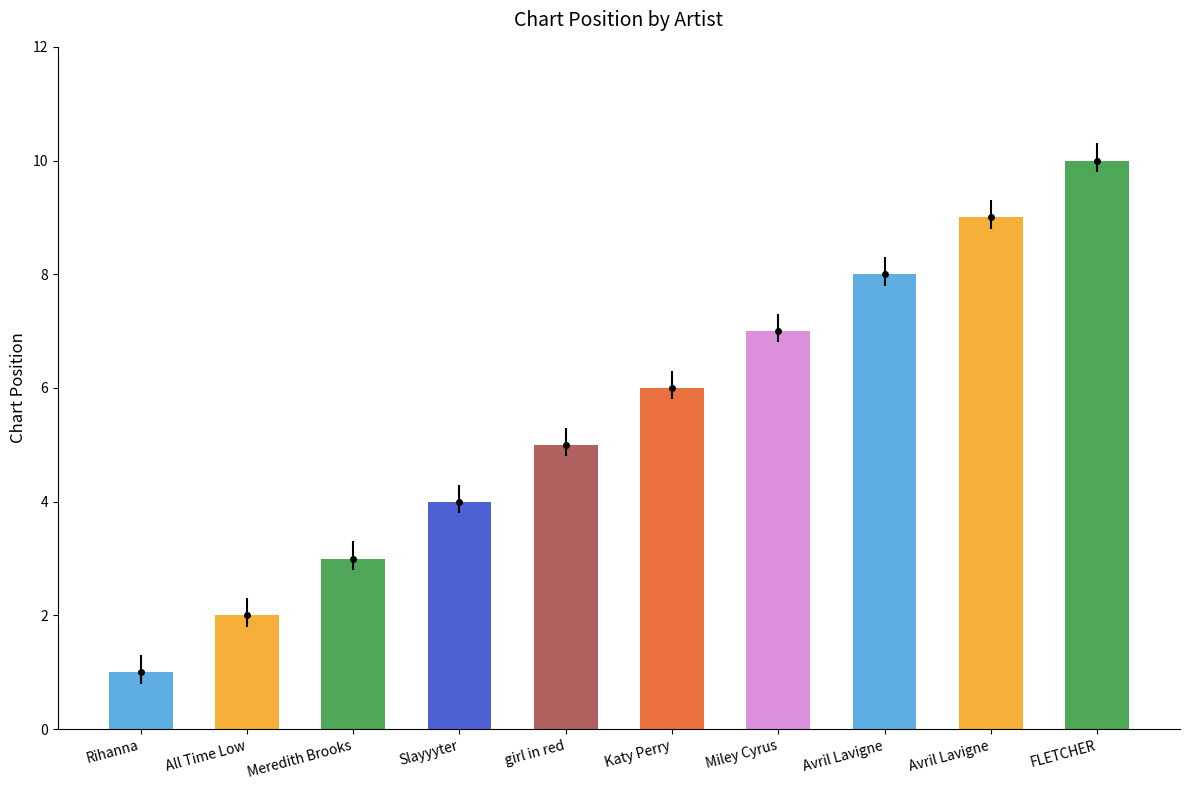

Reading right to left, what are all the values shown in this chart?

FLETCHER=10	Avril Lavigne=9	Avril Lavigne=8	Miley Cyrus=7	Katy Perry=6	girl in red=5	Slayyyter=4	Meredith Brooks=3	All Time Low=2	Rihanna=1